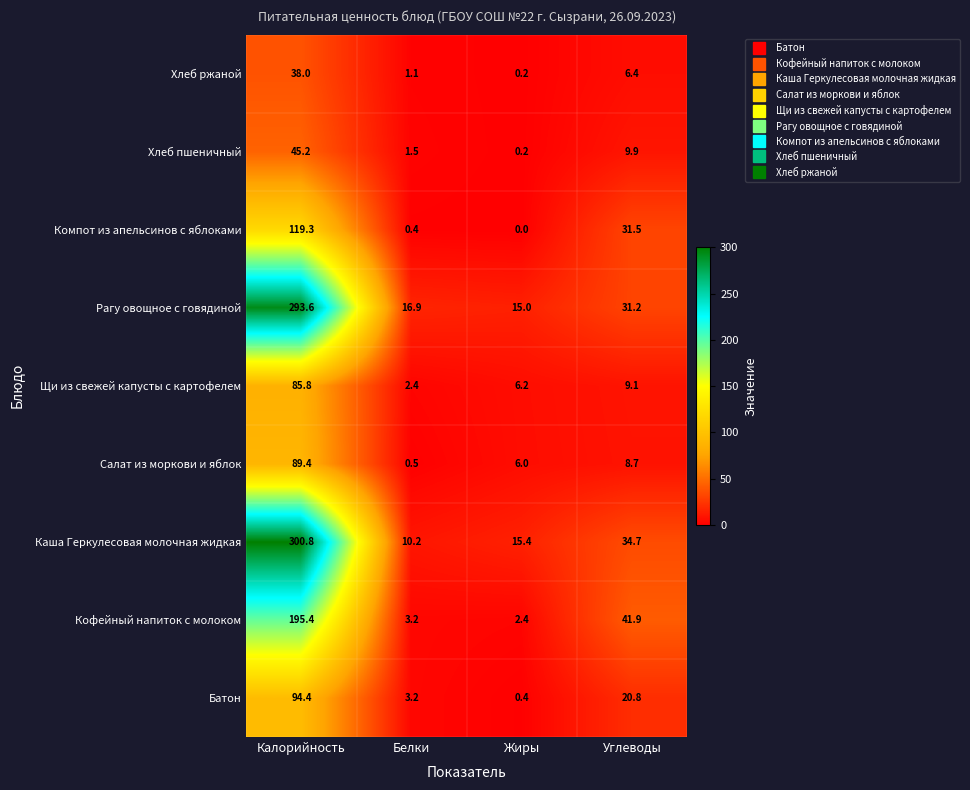

Which category has the highest value across all series?

Калорийность